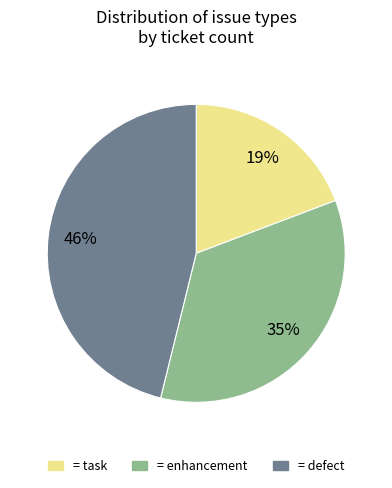

To the nearest percent, what is the average slice percentage?

33%